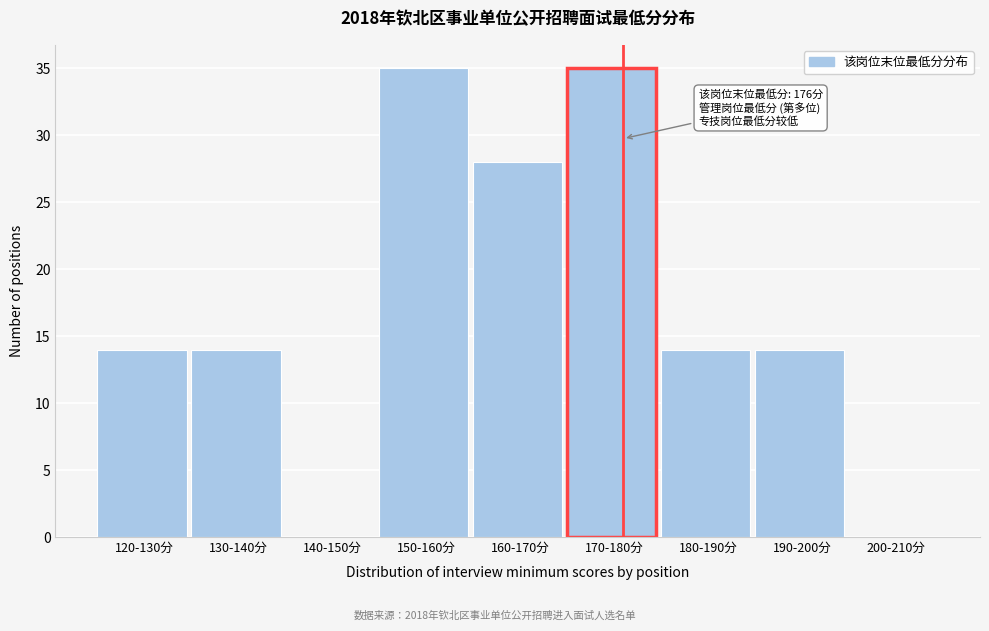

Reading left to right, list all the values displayed in this chart.

120-130分=14	130-140分=14	140-150分=0	150-160分=35	160-170分=28	170-180分=35	180-190分=14	190-200分=14	200-210分=0